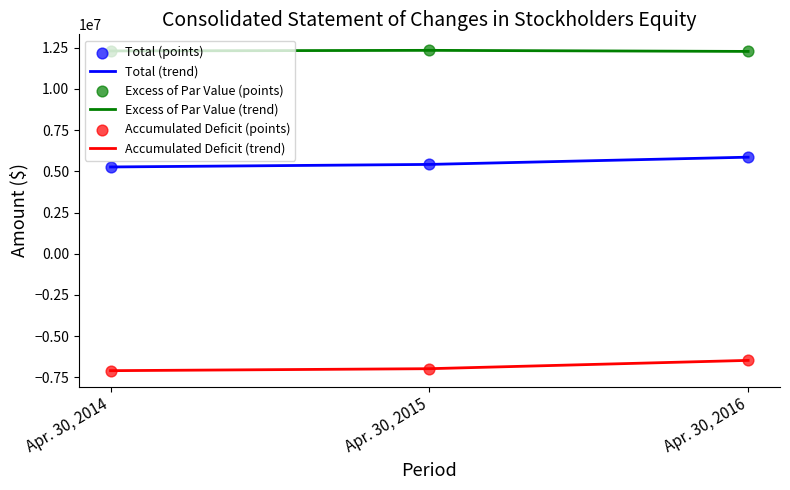

What is the difference between the maximum and minimum values in the Accumulated Deficit (trend) series?

624000